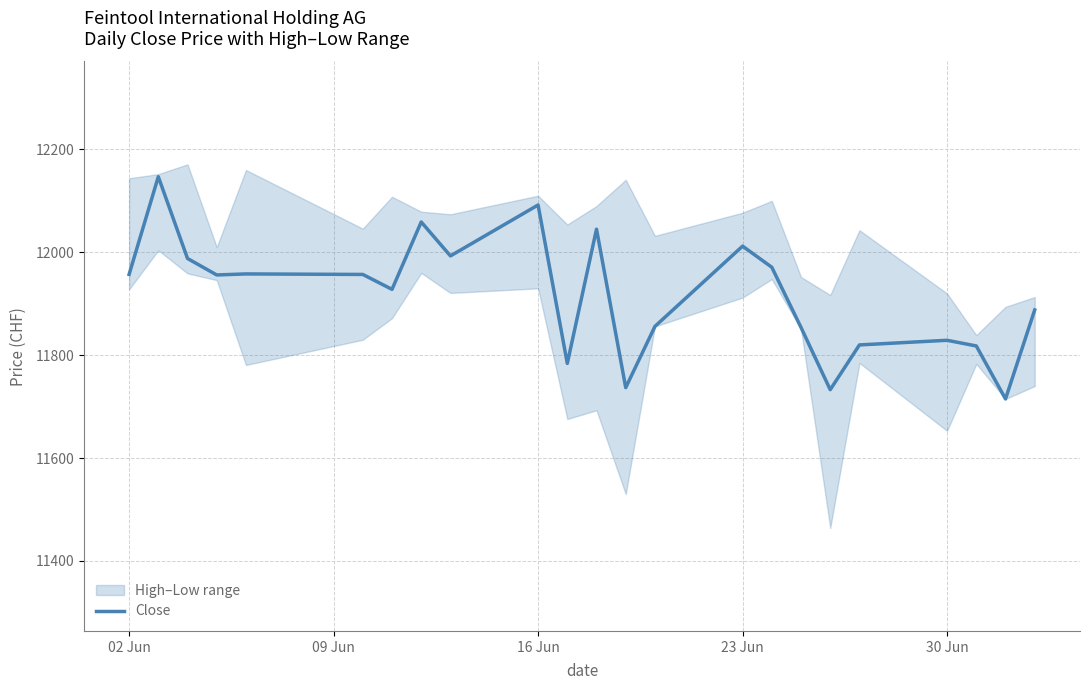

How many lines are shown in the chart?

1